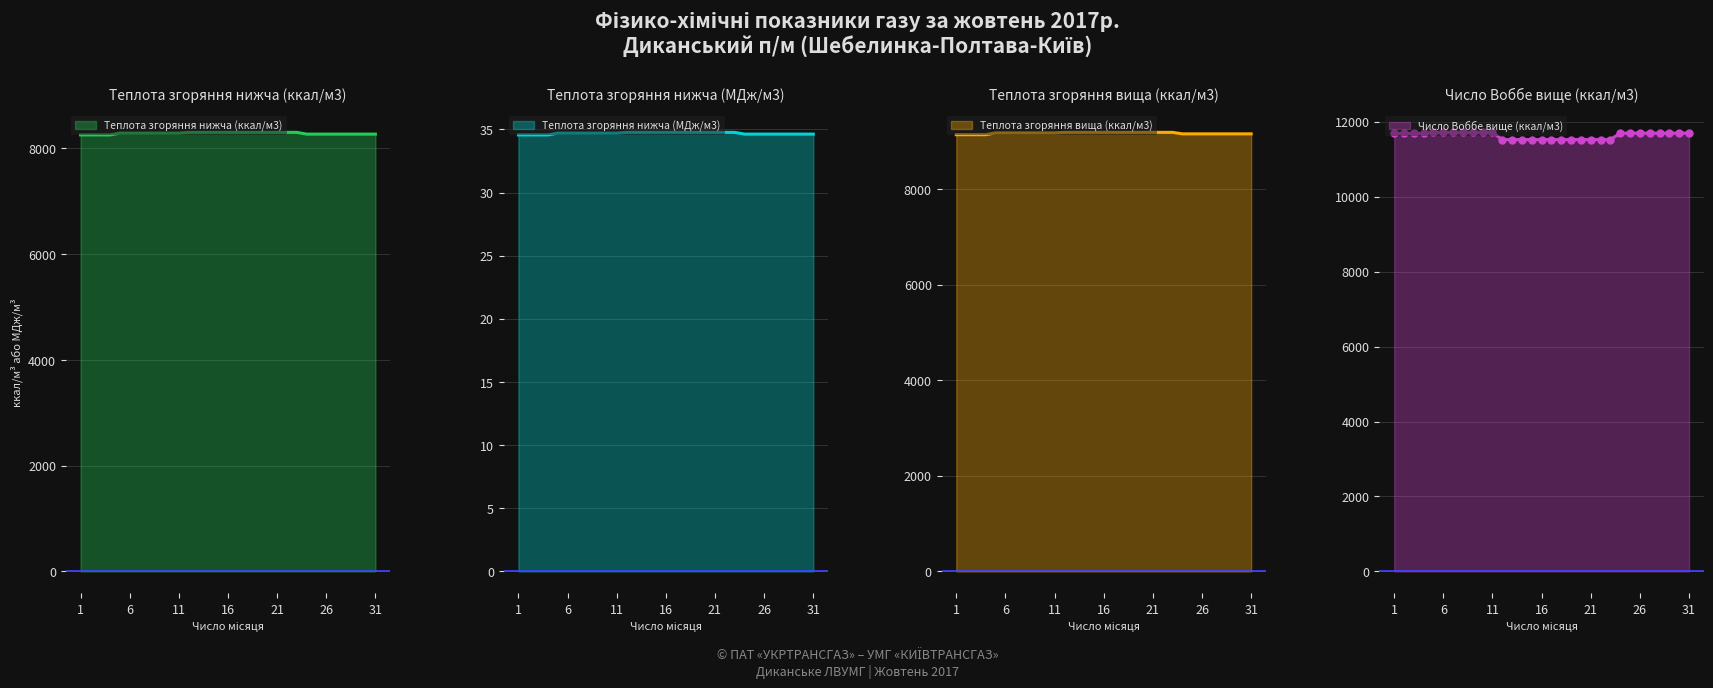

Reading left to right, extract all data points from this chart.

Теплота згоряння нижча (ккал/м3): 1=8256.9	2=8256.9	3=8256.9	4=8256.9	5=8290.8	6=8290.8	7=8290.8	8=8290.8	9=8290.8	10=8290.8	11=8290.8	12=8305.2	13=8305.2	14=8305.2	15=8305.2	16=8305.2	17=8305.2	18=8305.2	19=8305.2	20=8305.2	21=8305.2	22=8305.2	23=8305.2	24=8272.3	25=8272.3	26=8272.3	27=8272.3	28=8272.3	29=8272.3	30=8272.3	31=8272.3
Теплота згоряння нижча (МДж/м3): 1=34.6	2=34.6	3=34.6	4=34.6	5=34.7	6=34.7	7=34.7	8=34.7	9=34.7	10=34.7	11=34.7	12=34.8	13=34.8	14=34.8	15=34.8	16=34.8	17=34.8	18=34.8	19=34.8	20=34.8	21=34.8	22=34.8	23=34.8	24=34.6	25=34.6	26=34.6	27=34.6	28=34.6	29=34.6	30=34.6	31=34.6
Теплота згоряння вища (ккал/м3): 1=9145.4	2=9145.4	3=9145.4	4=9145.4	5=9183.3	6=9183.3	7=9183.3	8=9183.3	9=9183.3	10=9183.3	11=9183.3	12=9194.5	13=9194.5	14=9194.5	15=9194.5	16=9194.5	17=9194.5	18=9194.5	19=9194.5	20=9194.5	21=9194.5	22=9194.5	23=9194.5	24=9163.2	25=9163.2	26=9163.2	27=9163.2	28=9163.2	29=9163.2	30=9163.2	31=9163.2
Число Воббе вище (ккал/м3): 1=11684.0	2=11684.0	3=11684.0	4=11684.0	5=11714.0	6=11714.0	7=11714.0	8=11714.0	9=11714.0	10=11714.0	11=11714.0	12=11521.0	13=11521.0	14=11521.0	15=11521.0	16=11521.0	17=11521.0	18=11521.0	19=11521.0	20=11521.0	21=11521.0	22=11521.0	23=11521.0	24=11693.0	25=11693.0	26=11693.0	27=11693.0	28=11693.0	29=11693.0	30=11693.0	31=11693.0